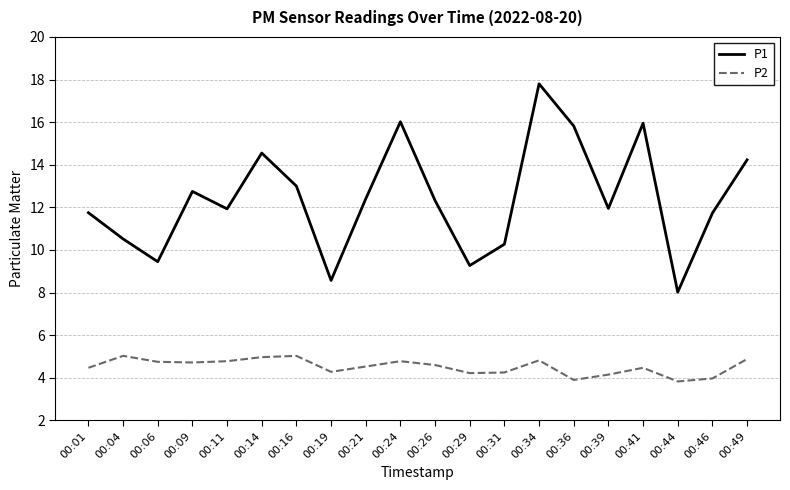

What is the difference between the P1 values at 00:49 and 00:26?

1.9